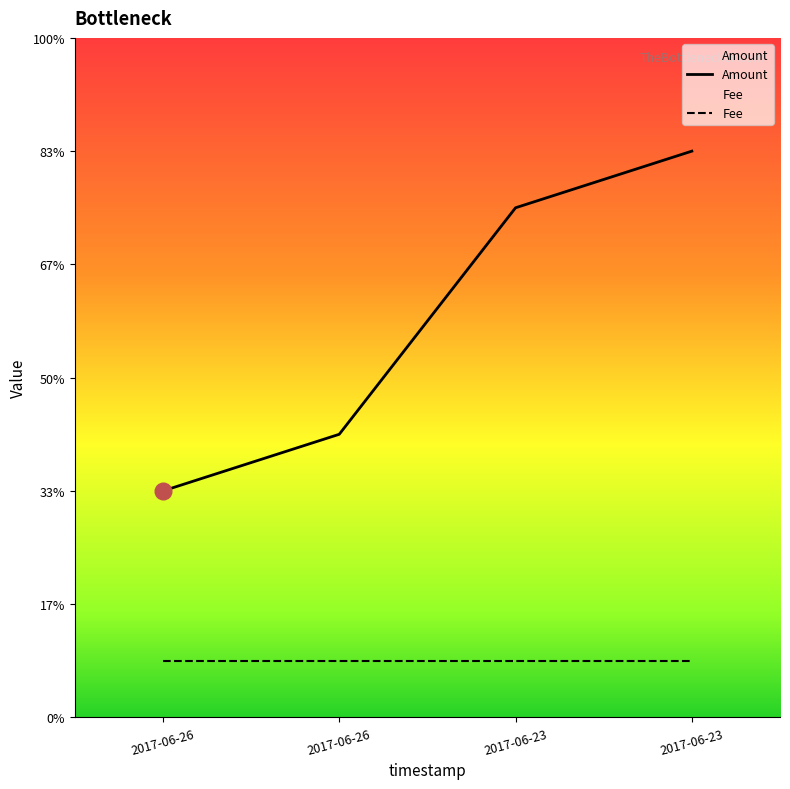

At how many categories does at least one series exceed 9?

1